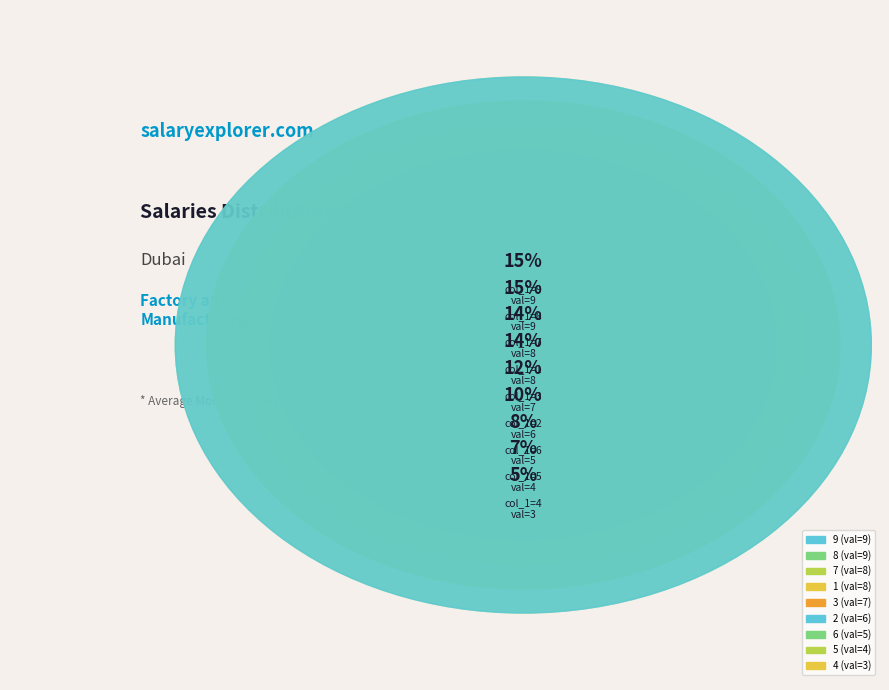

How many slices are in this pie chart?

9